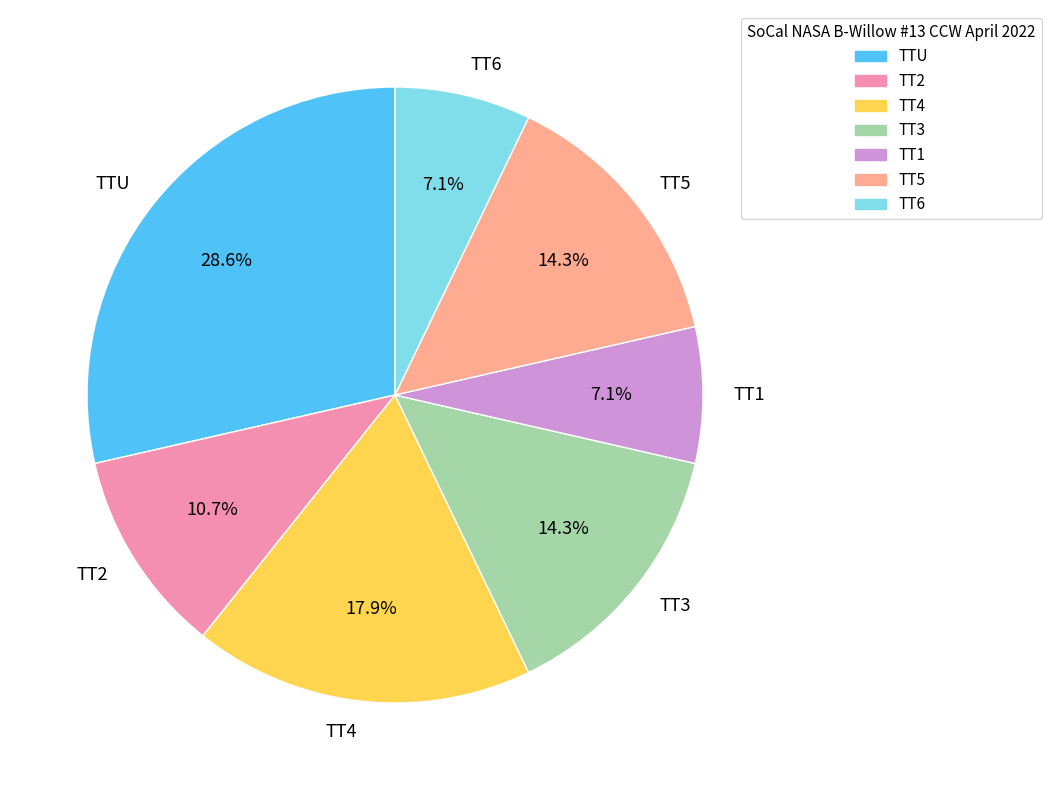

Approximately how many times larger is the value at TT3 compared to TT4?

0.8